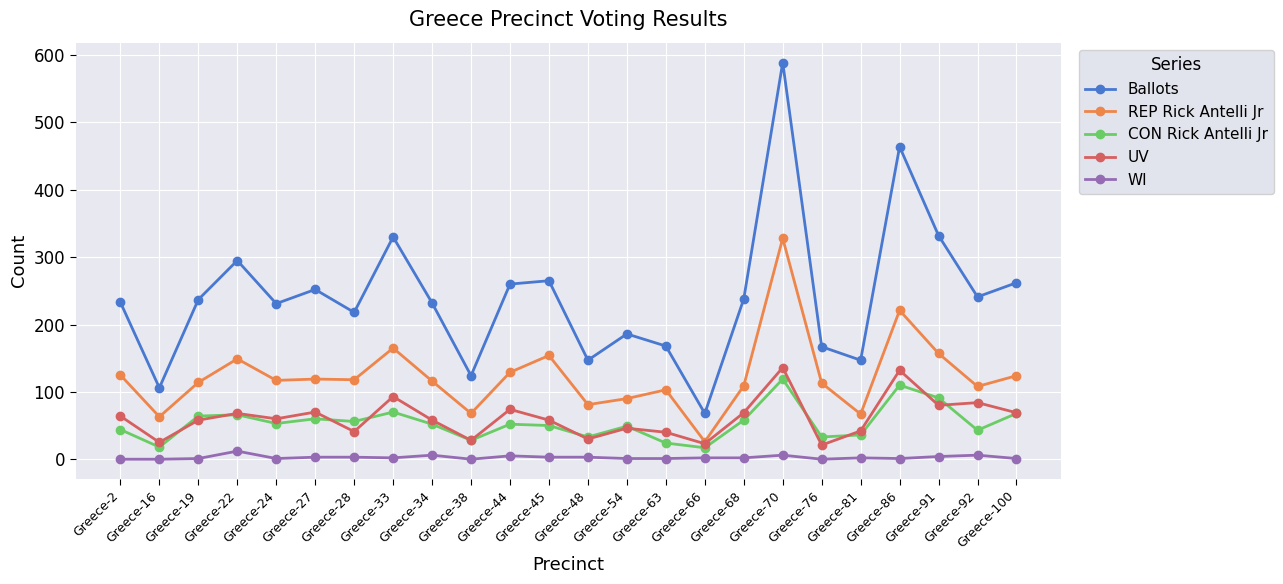

The value of REP Rick Antelli Jr at Greece-38 is 68. True or false?

True